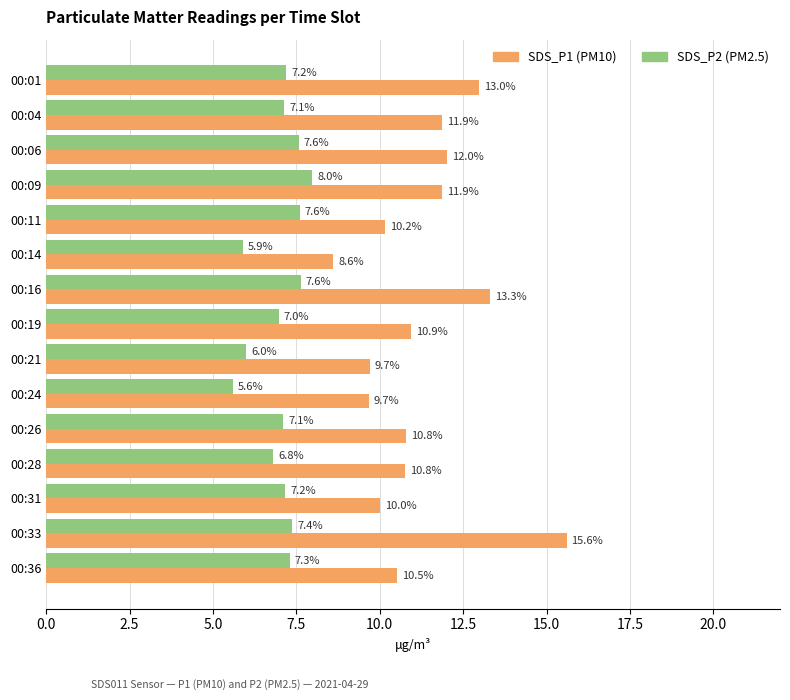

What is the minimum value shown in the chart?

5.6